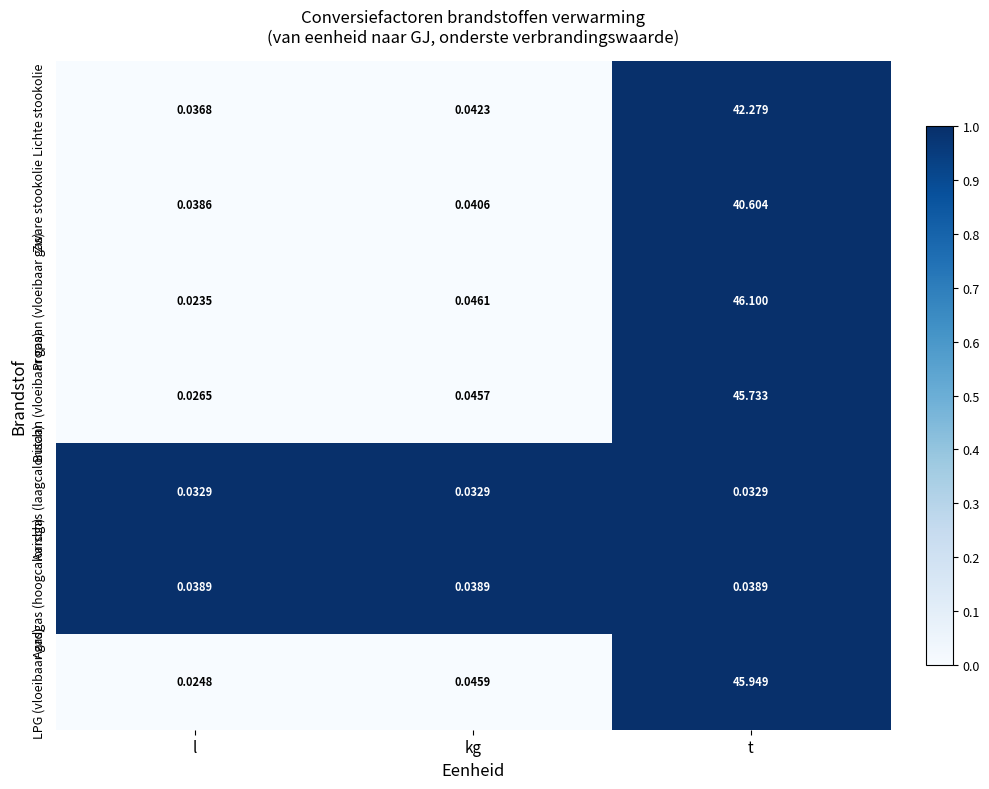

Rank the categories by Lichte stookolie value from lowest to highest.

l, kg, t